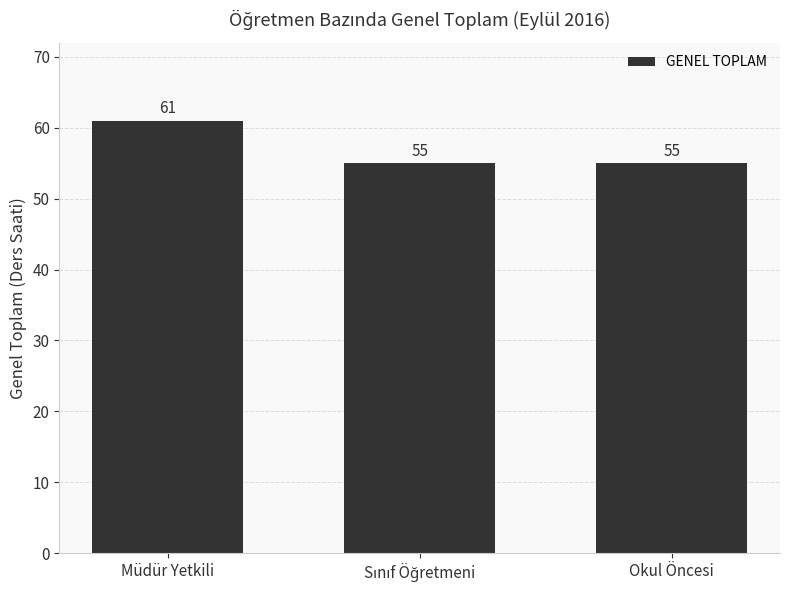

What position from the right is Müdür Yetkili?

3